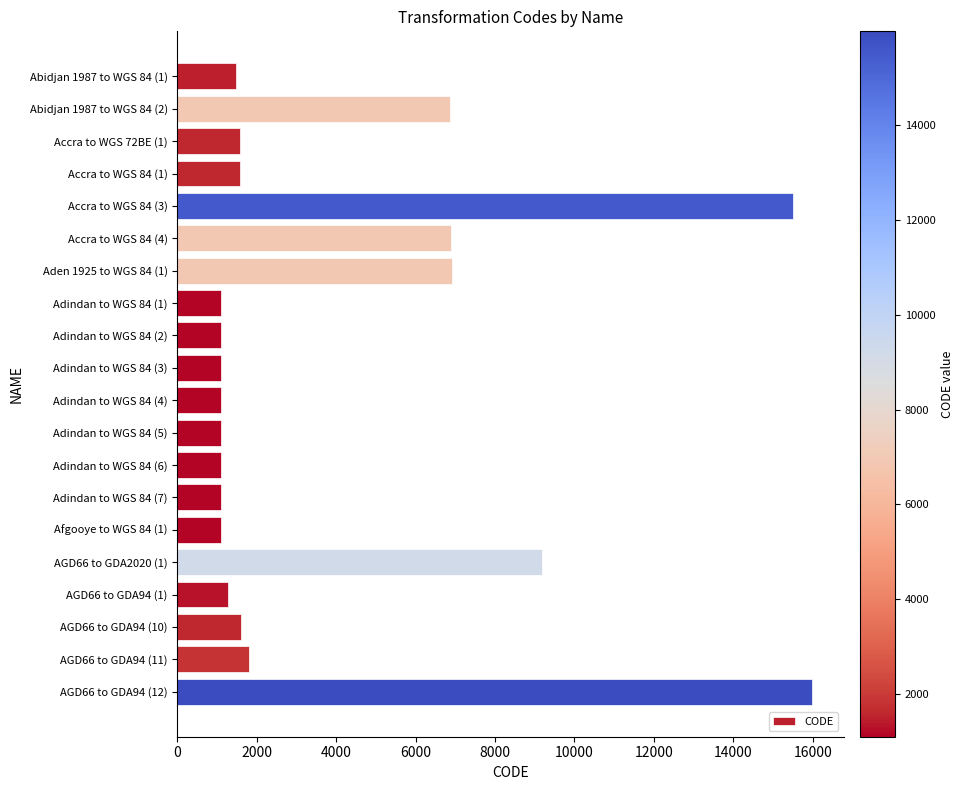

At which label is the value closest to 8539?

AGD66 to GDA2020 (1)